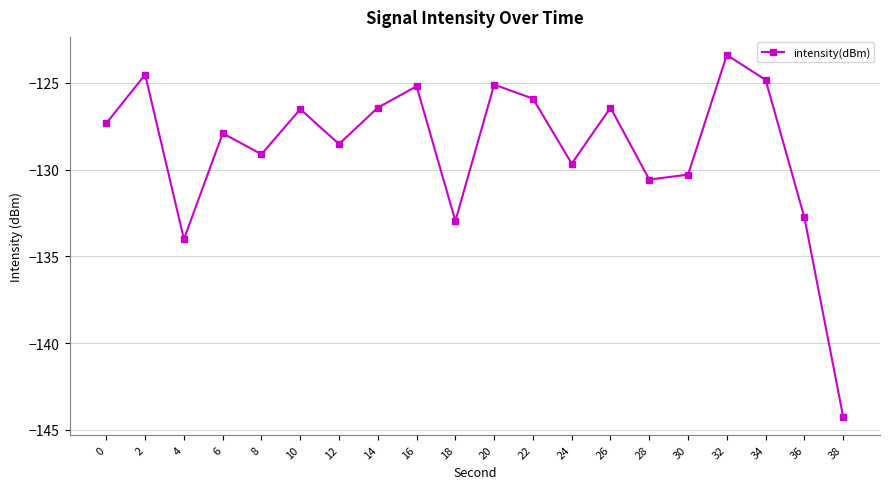

Between 6 and 38, which is larger?

6